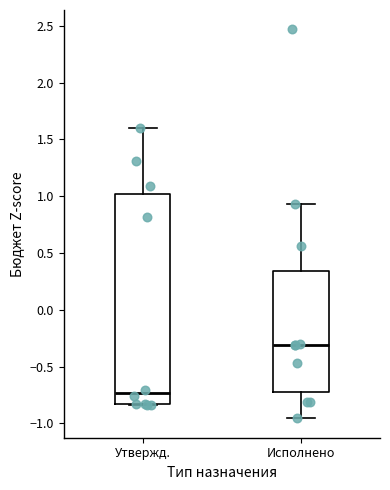

Reading left to right, read every box against the y-axis: the position of its median line, the range the box covers, and the ends of its whiskers. The values are not printed on the chart, so give them approximately, as read against the axis.

Утвержд.: median -0.75, box -0.85 to 1.00, whiskers -0.85 to 1.60
Исполнено: median -0.30, box -0.70 to 0.35, whiskers -0.95 to 0.95